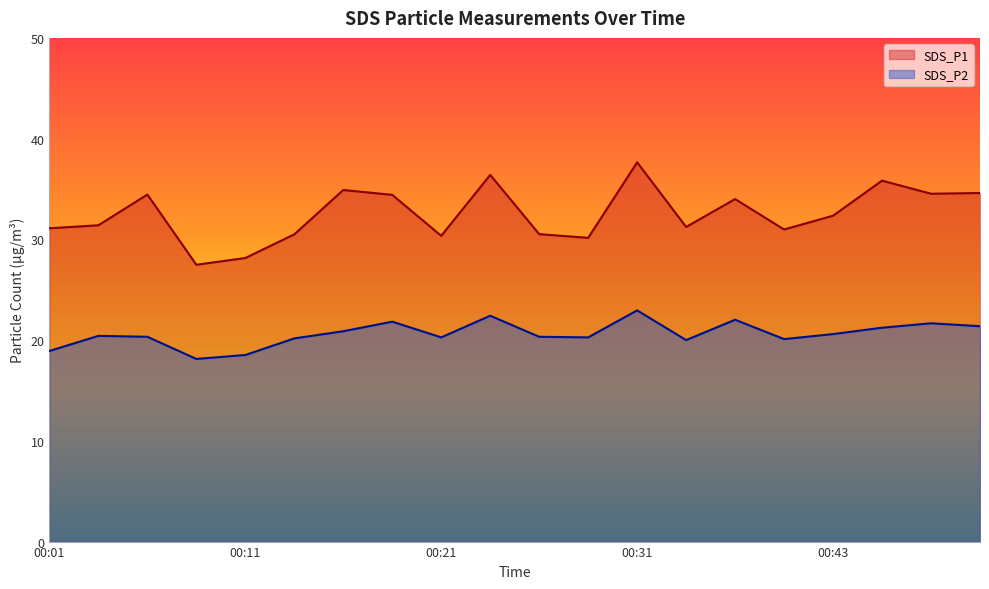

Which series has the widest spread of values?

SDS_P1